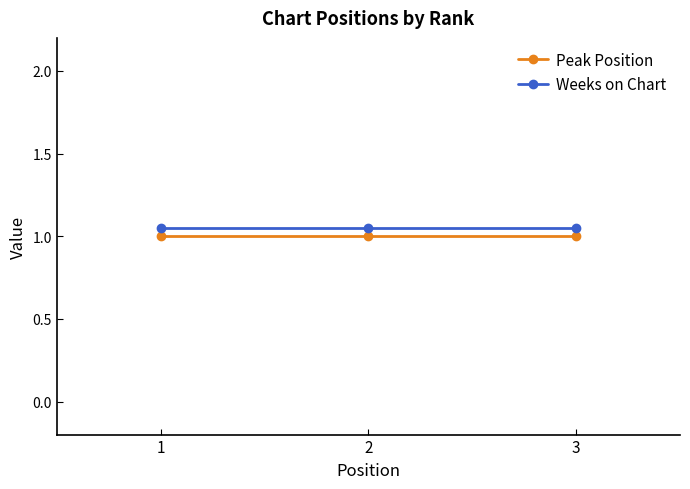

The Weeks on Chart series shows 0.7 at 2. True or false?

False